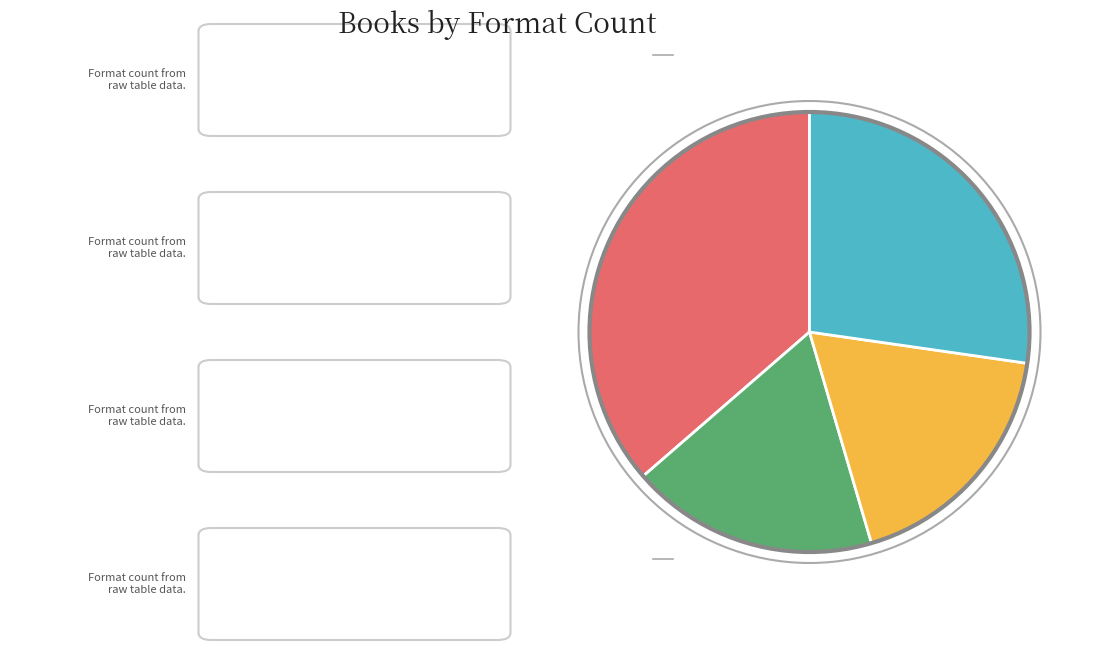

Does any single category account for the majority?

No